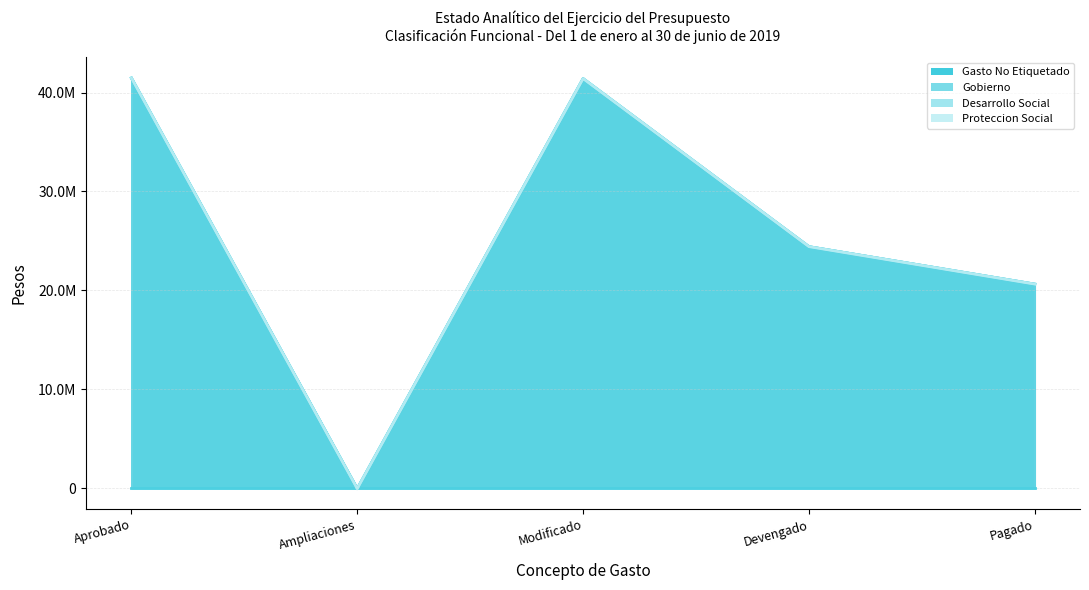

What is the maximum value for Proteccion Social?

41472871.8